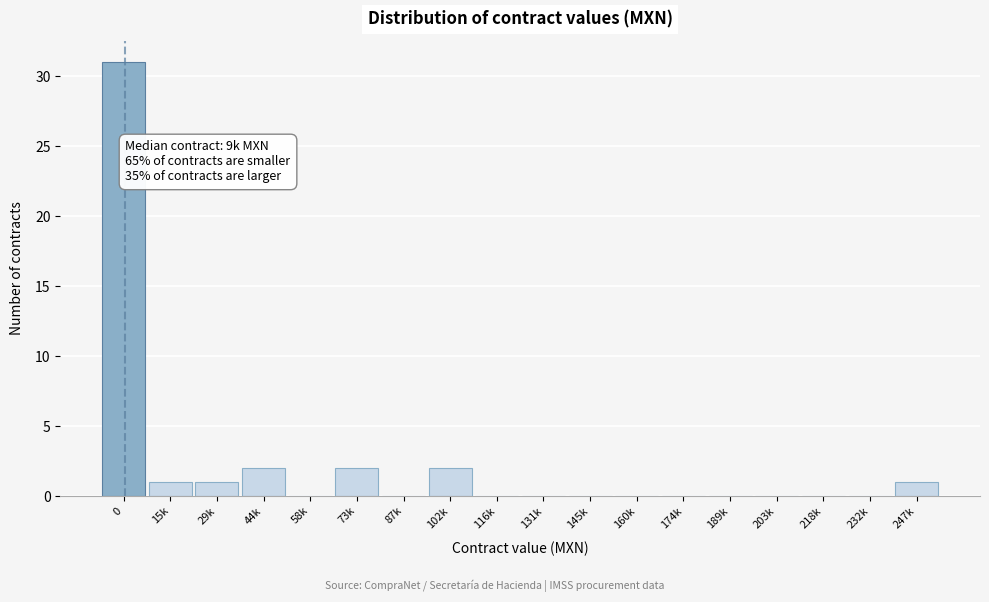

Reading left to right, list all the values displayed in this chart.

0=31	15k=1	29k=1	44k=2	58k=0	73k=2	87k=0	102k=2	116k=0	131k=0	145k=0	160k=0	174k=0	189k=0	203k=0	218k=0	232k=0	247k=1